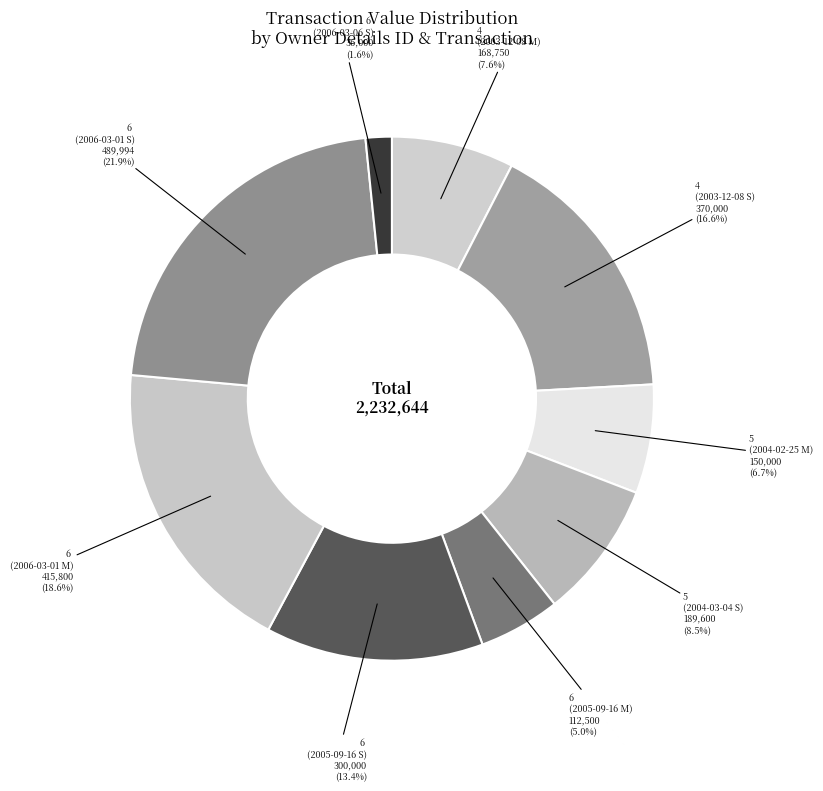

How many slices are in this pie chart?

9